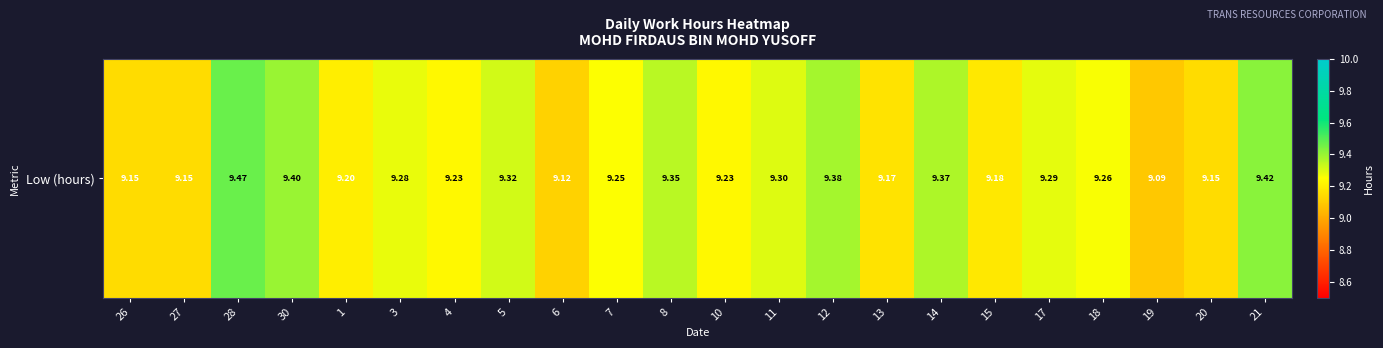

Rank the categories by value from highest to lowest.

28, 21, 30, 12, 14, 8, 5, 11, 17, 3, 18, 7, 4, 10, 1, 15, 13, 26, 27, 20, 6, 19